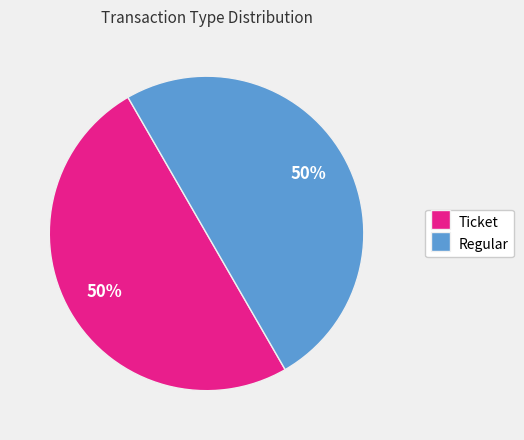

To the nearest percent, what is the combined percentage of Ticket and Regular?

100%